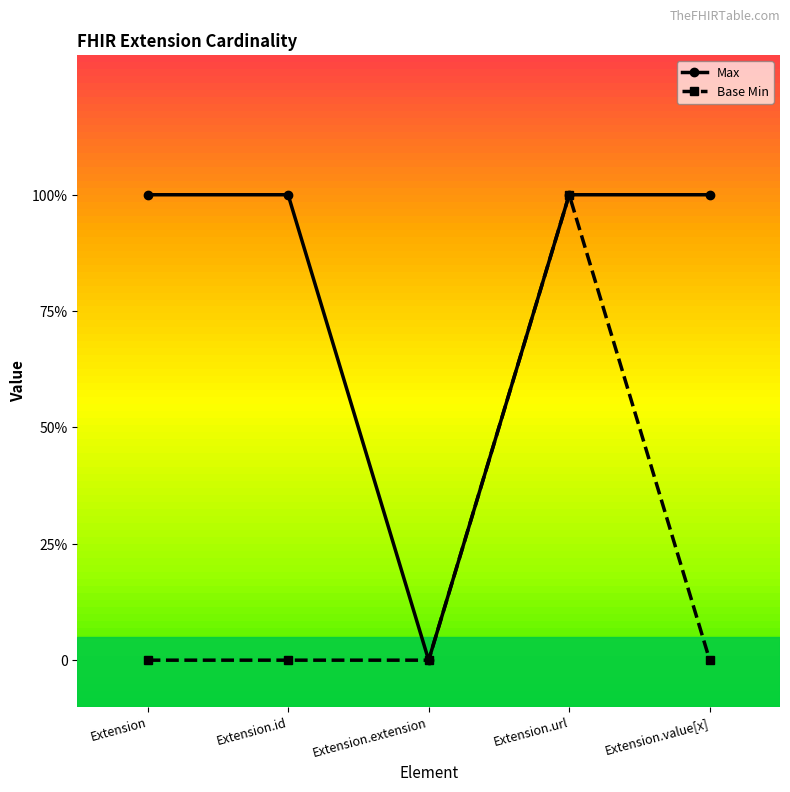

At how many categories does at least one series exceed 0?

4